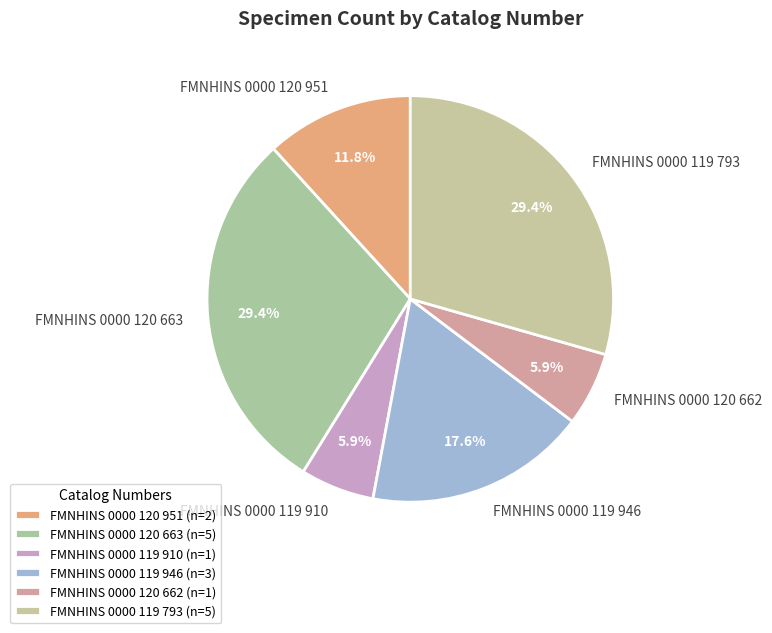

To the nearest percent, what portion does FMNHINS 0000 120 662 represent?

6%